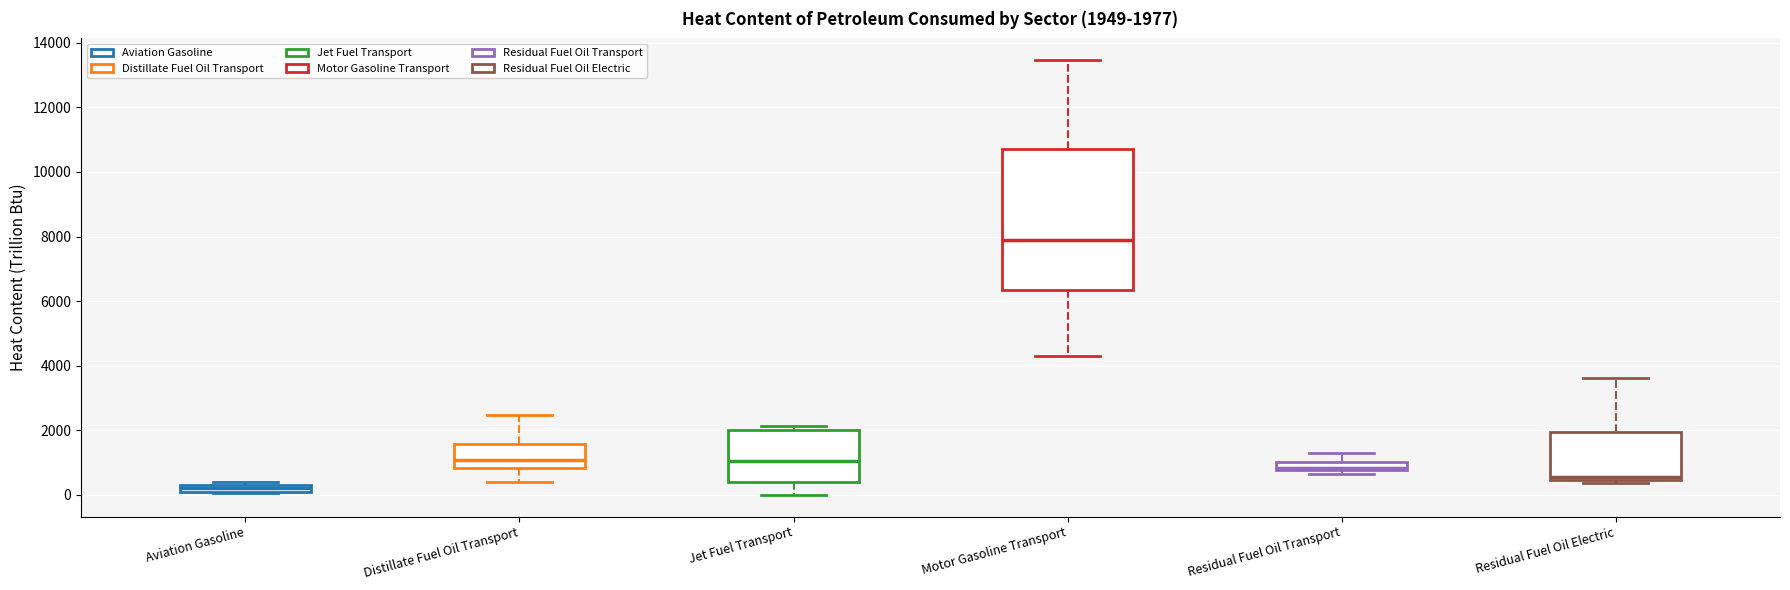

Comparing the boxes themselves (not the whiskers), which one is the tallest?

Motor Gasoline Transport